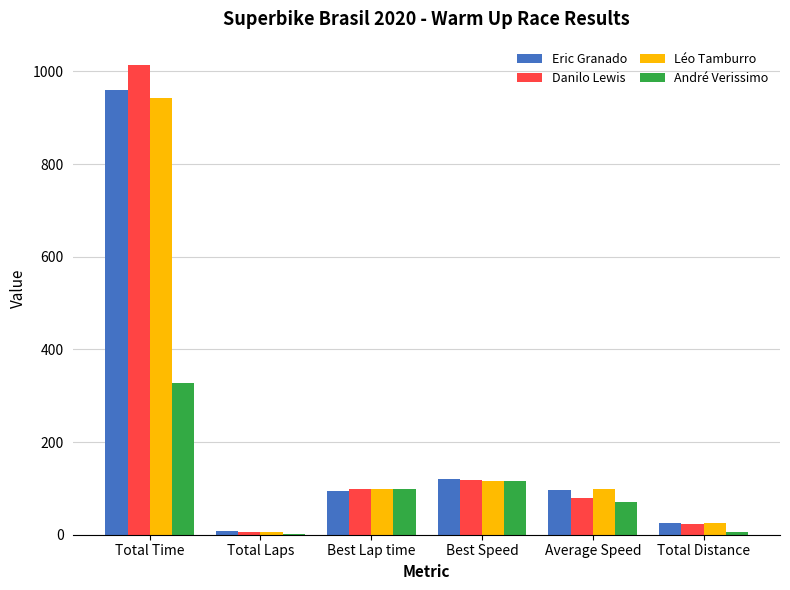

Is the value of Eric Granado at Best Speed greater than the value of Léo Tamburro at Total Distance?

Yes